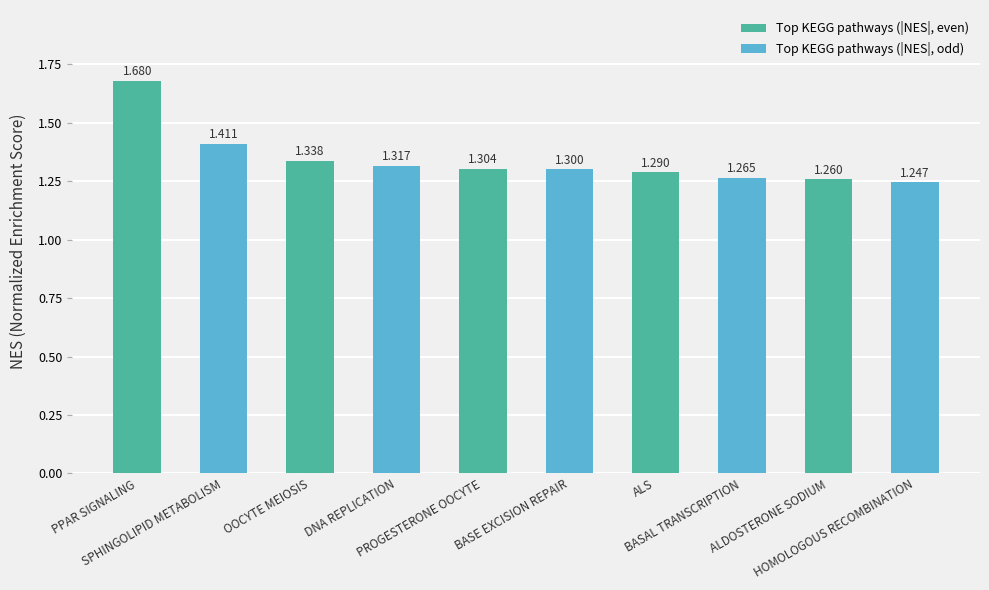

Reading right to left, transcribe all the data shown in this chart.

1.2	1.3	1.3	1.3	1.3	1.3	1.3	1.3	1.4	1.7